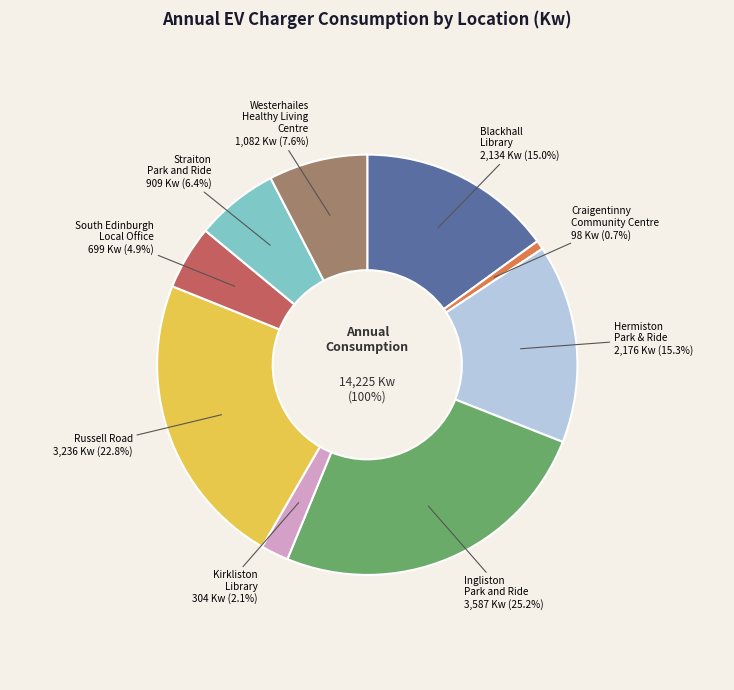

Which category has the smallest portion of the pie?

Craigentinny Community Centre